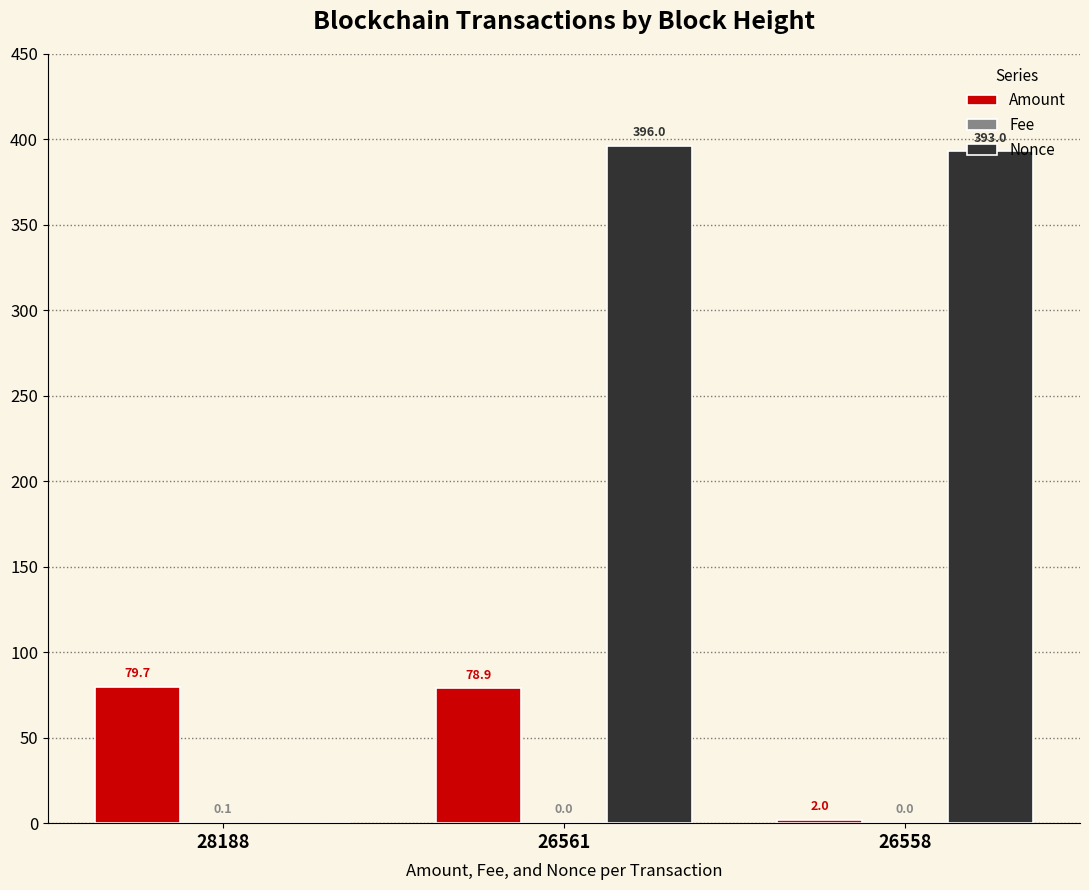

What is the highest value of the Nonce series?

396.0